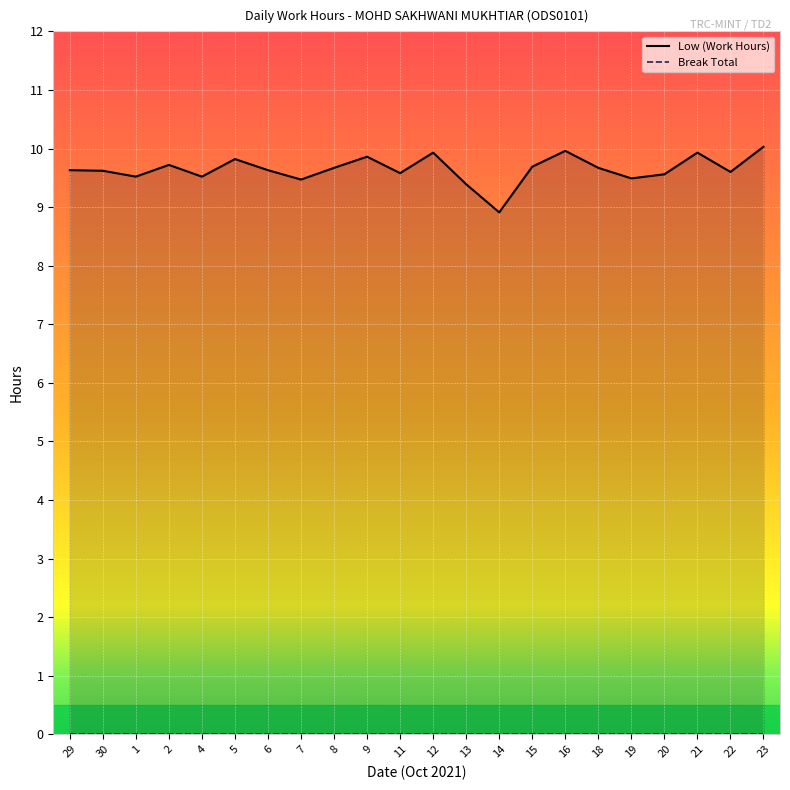

What is the label of the 12th point from the left?

12